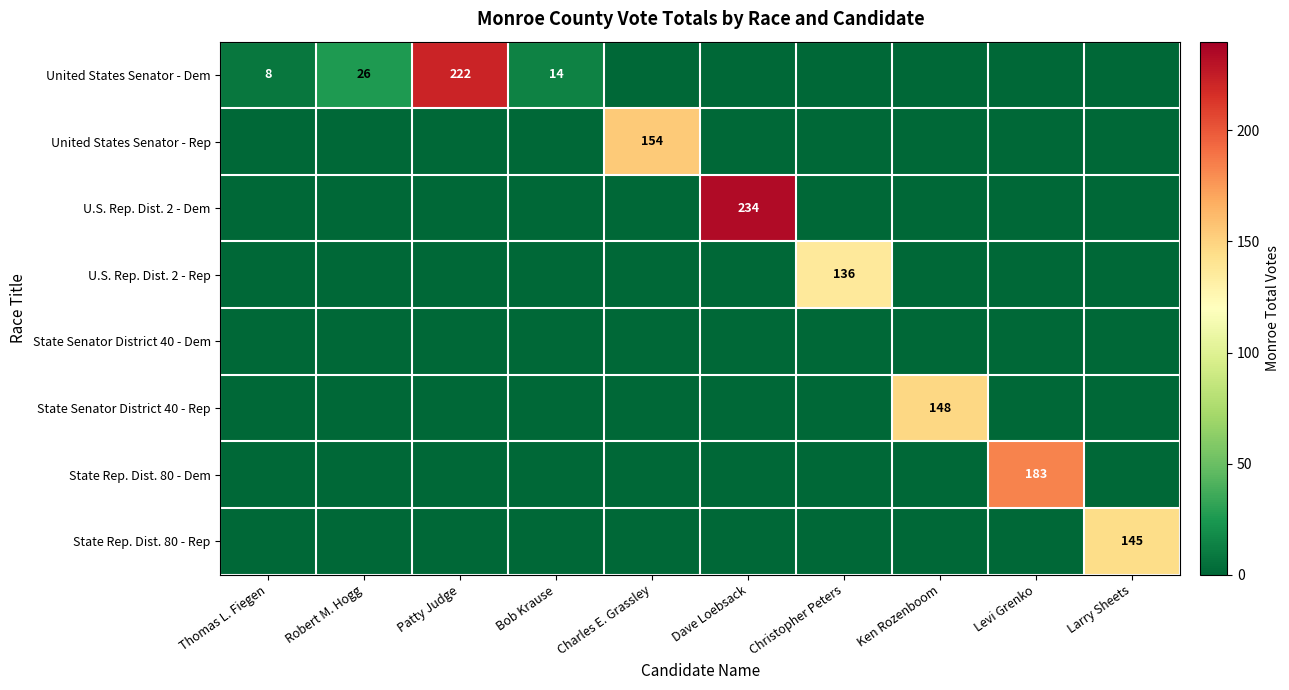

The United States Senator - Rep series shows 77 at Charles E. Grassley. True or false?

False